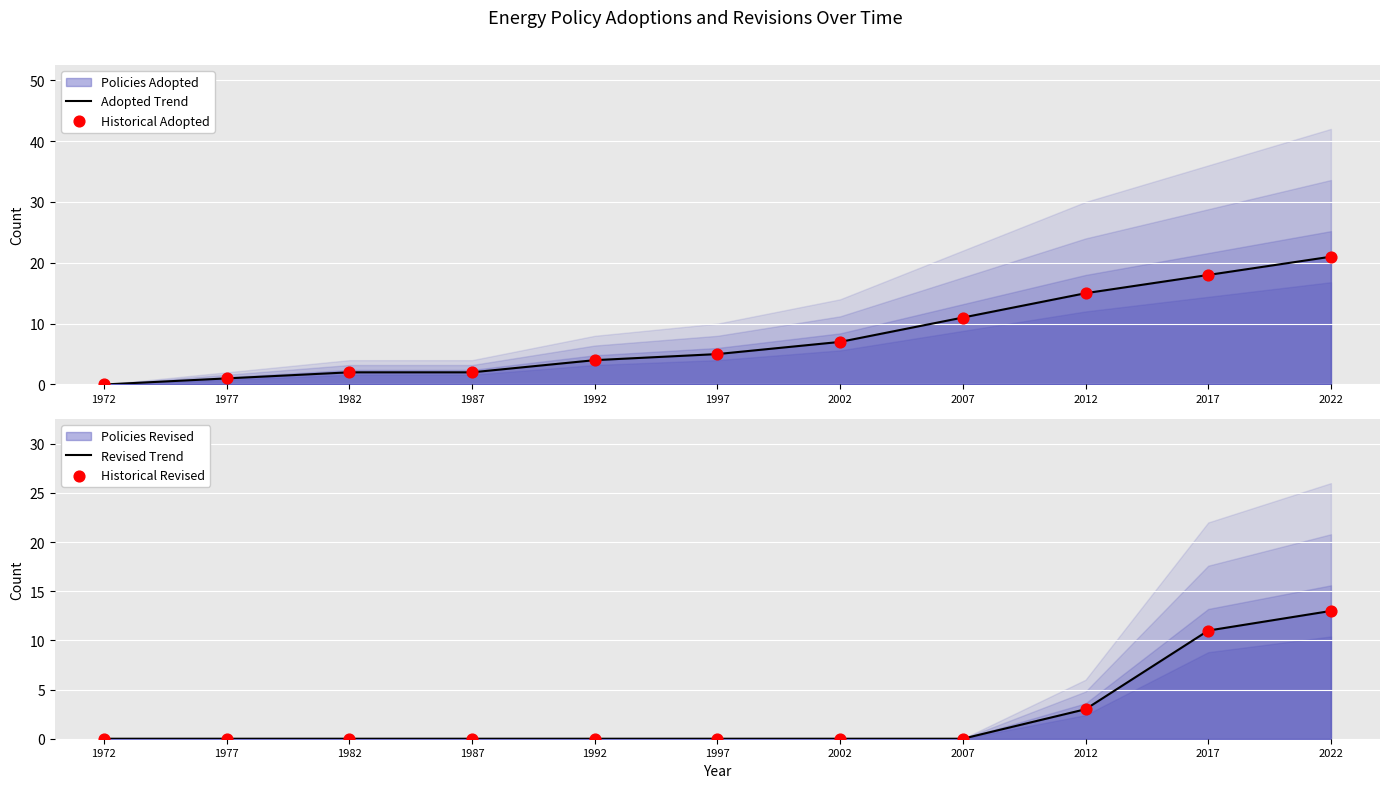

Which series has the largest total across all categories?

Adopted Trend